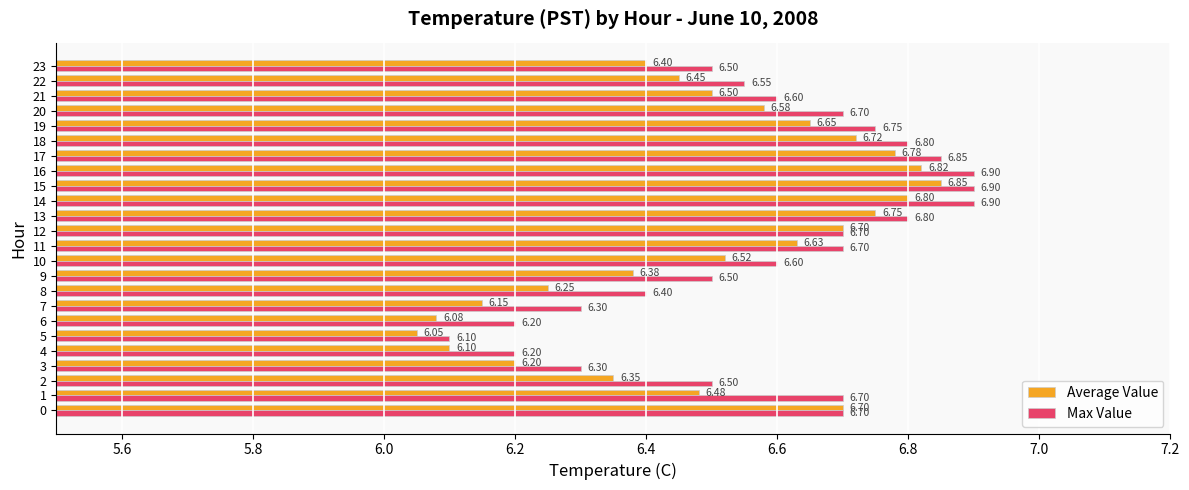

Which series changed the most between 1 and 22?

Max Value